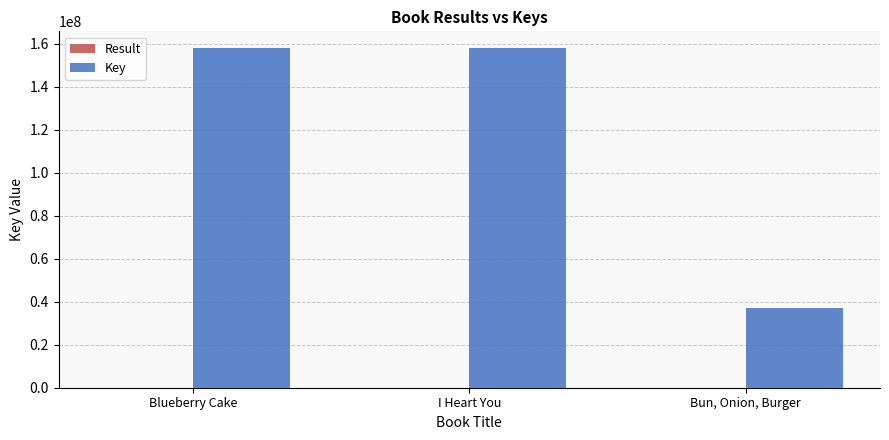

Which series has the largest total across all categories?

Key